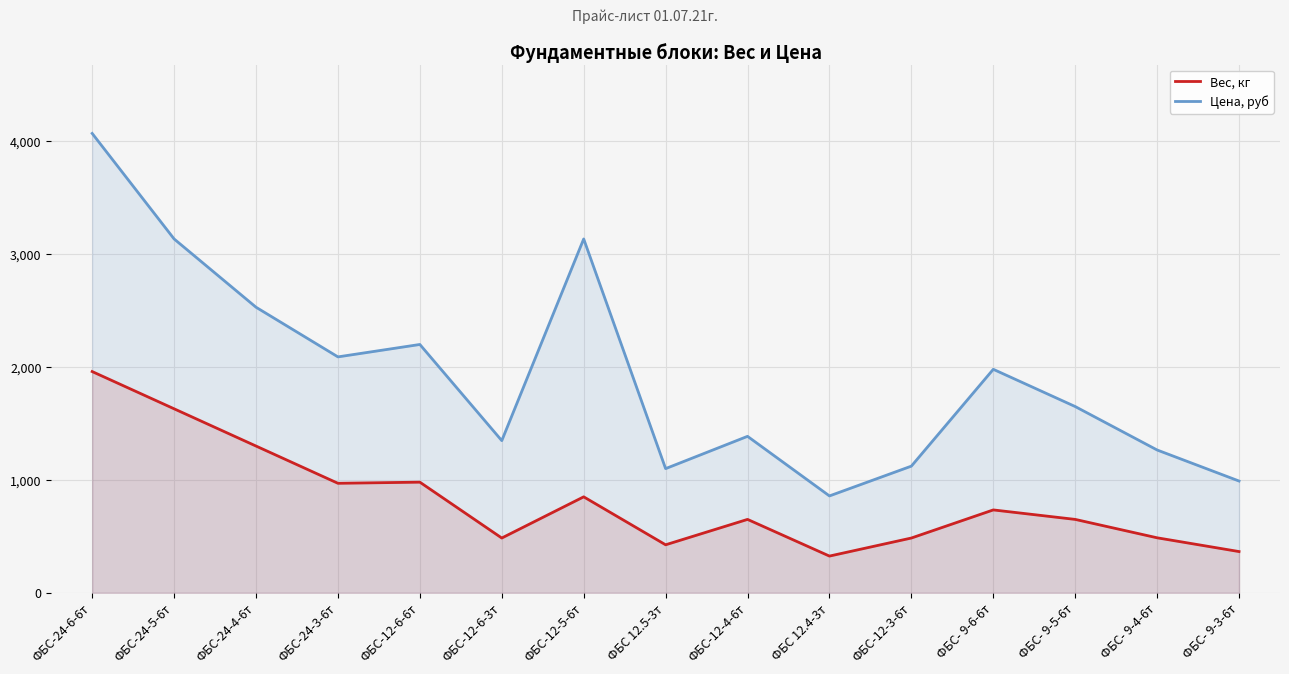

What is the smallest value displayed?

325